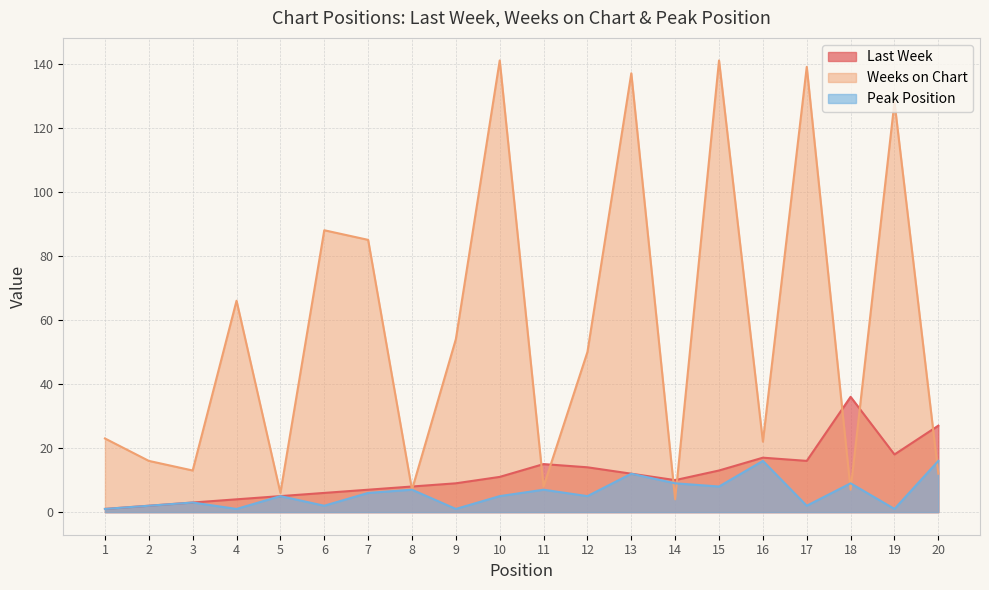

List the labels in order of Peak Position value, smallest first.

1, 4, 9, 19, 2, 6, 17, 3, 5, 10, 12, 7, 8, 11, 15, 14, 18, 13, 16, 20